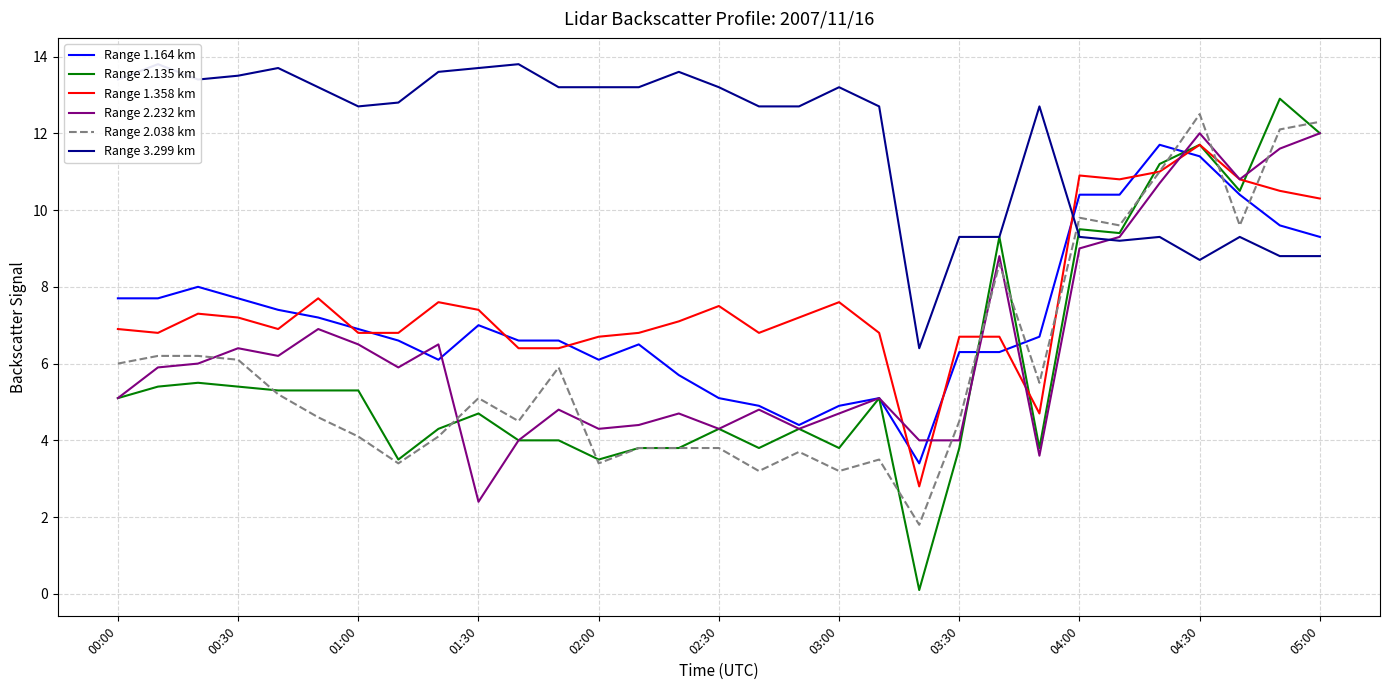

Read the Range 2.232 km value at 28.

10.8